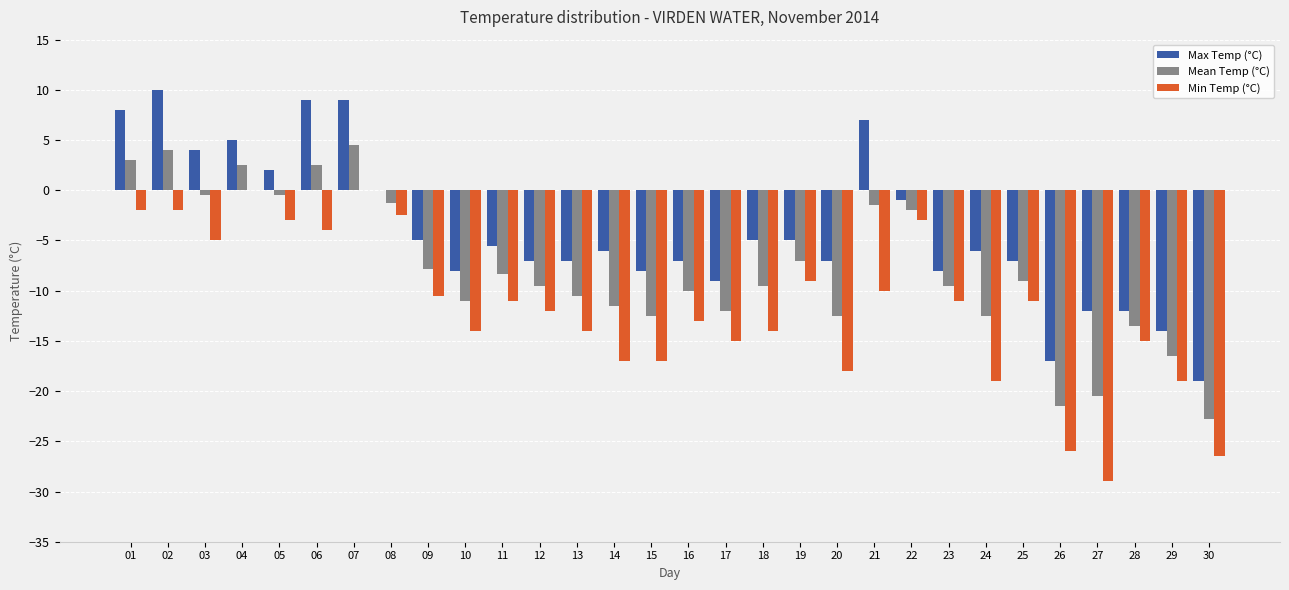

True or false: Max Temp (°C) has a value of -12.0 at 27.

True